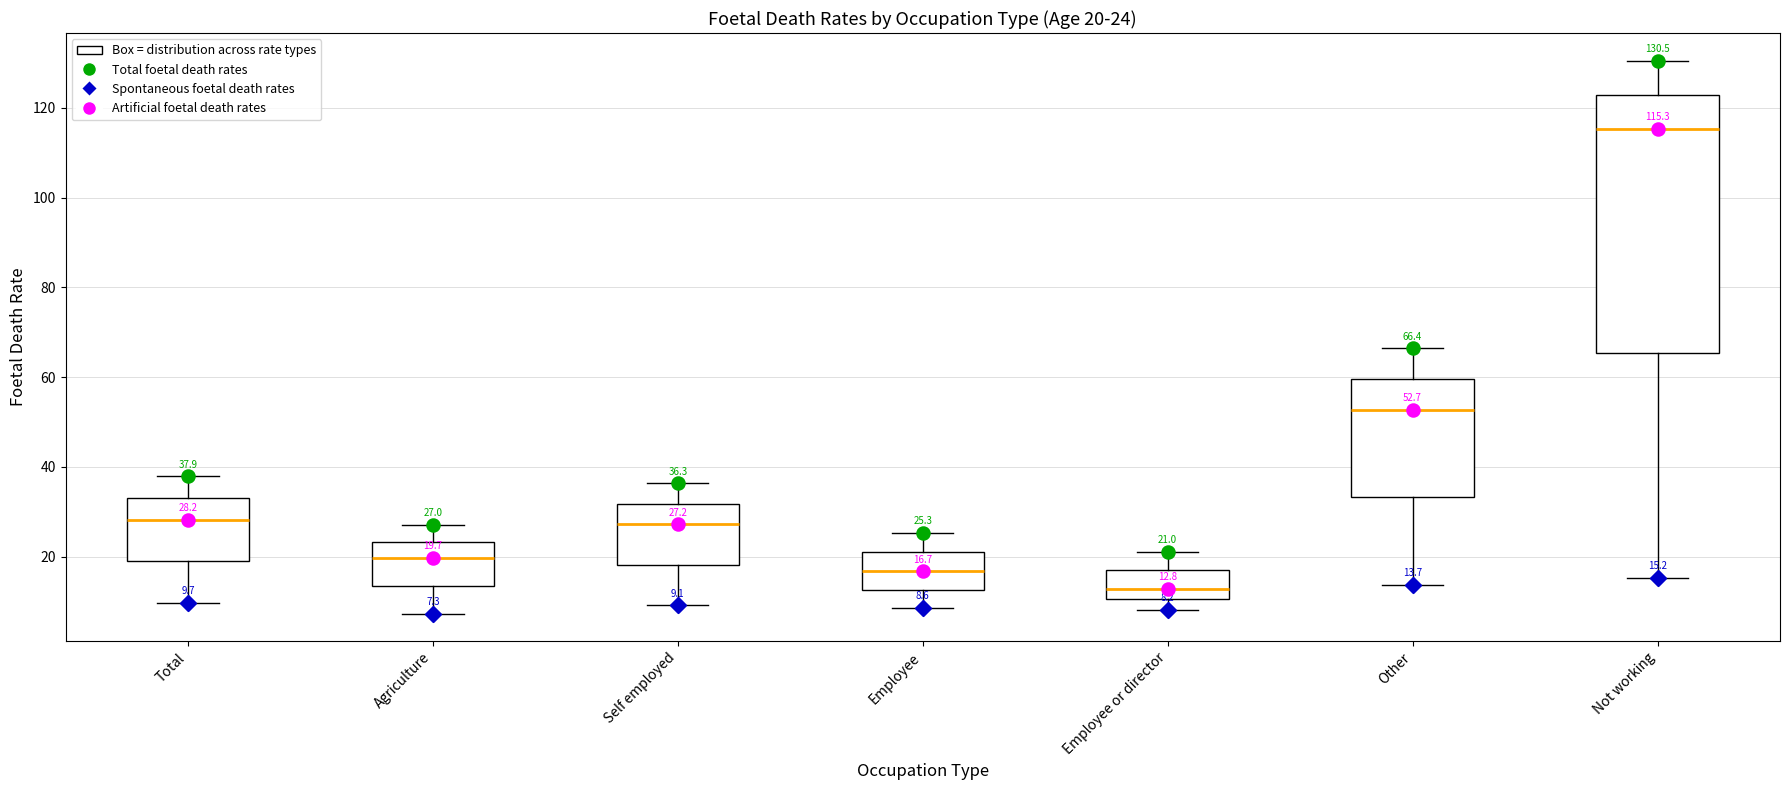

Which box has the highest median line?

Not working